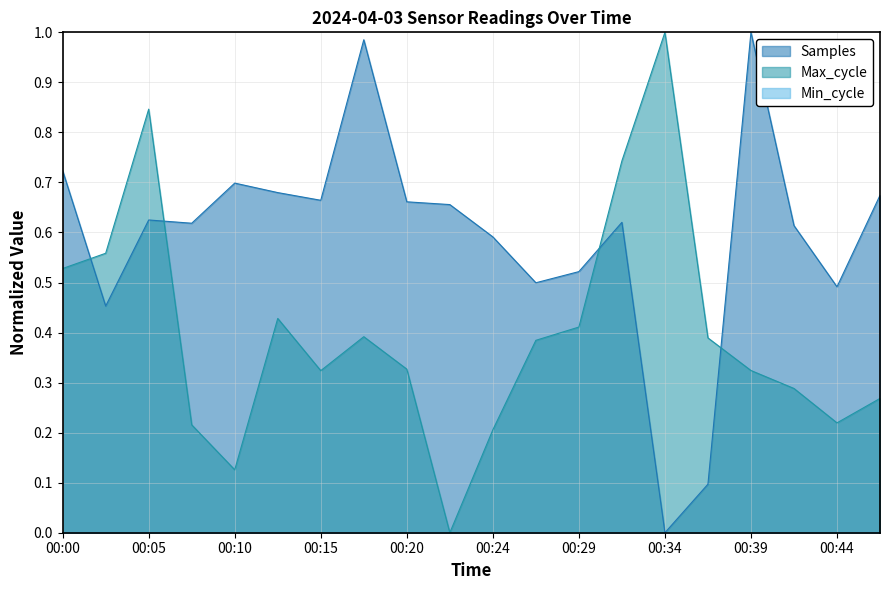

Which has a higher value, 00:27 or 00:15?

00:15